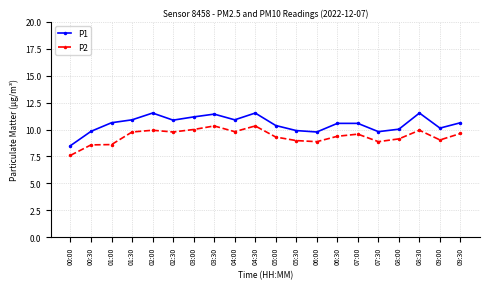

At which category does the chart reach its minimum across all series?

00:00